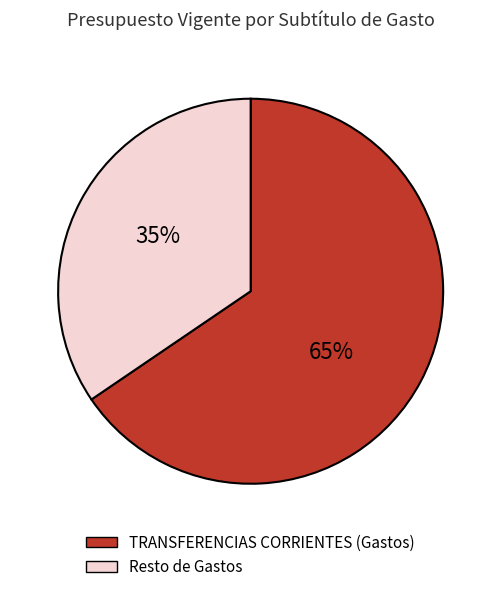

Is there any slice that represents more than half of the pie?

Yes